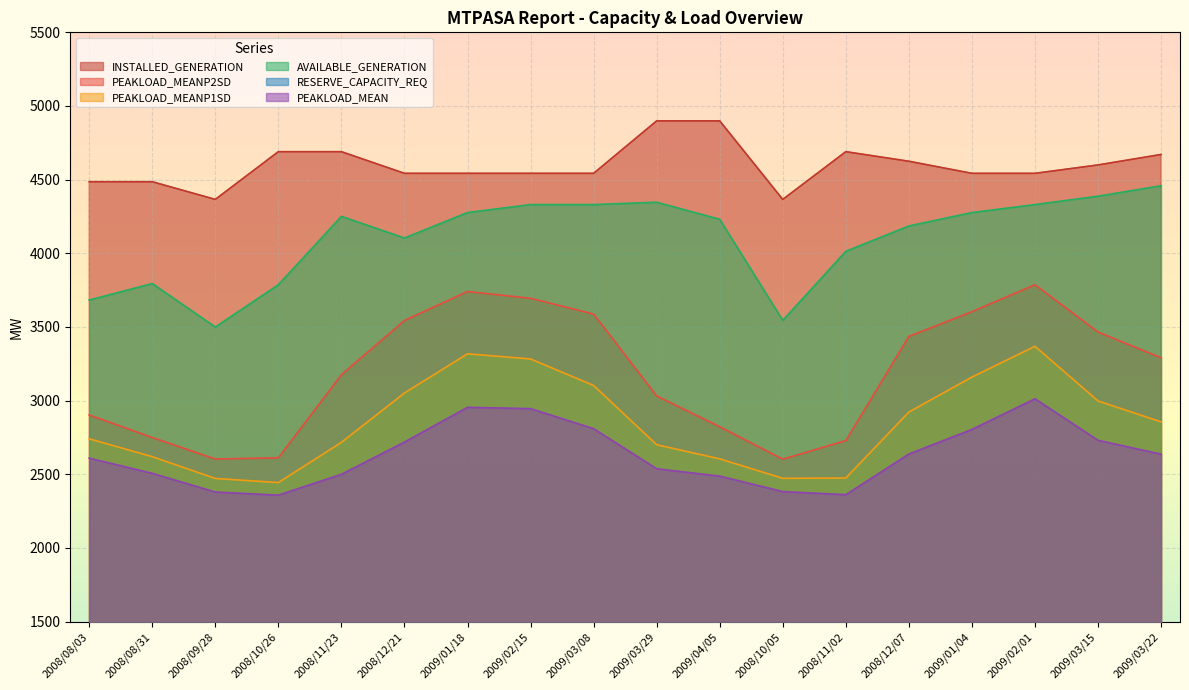

Does the chart display data point markers on the line(s)?

No